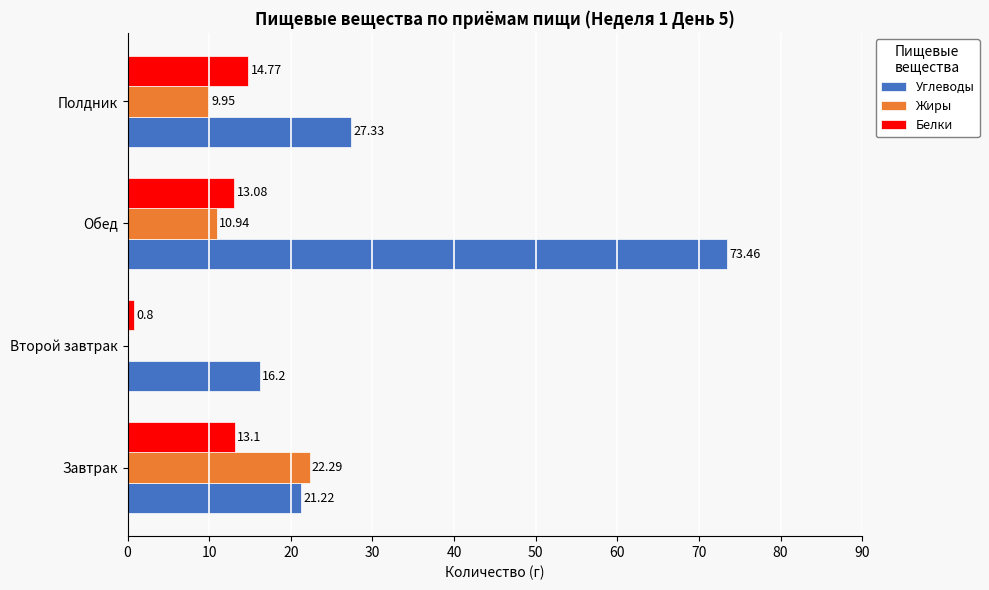

What is the sum of the Белки values at Второй завтрак and Завтрак?

13.9